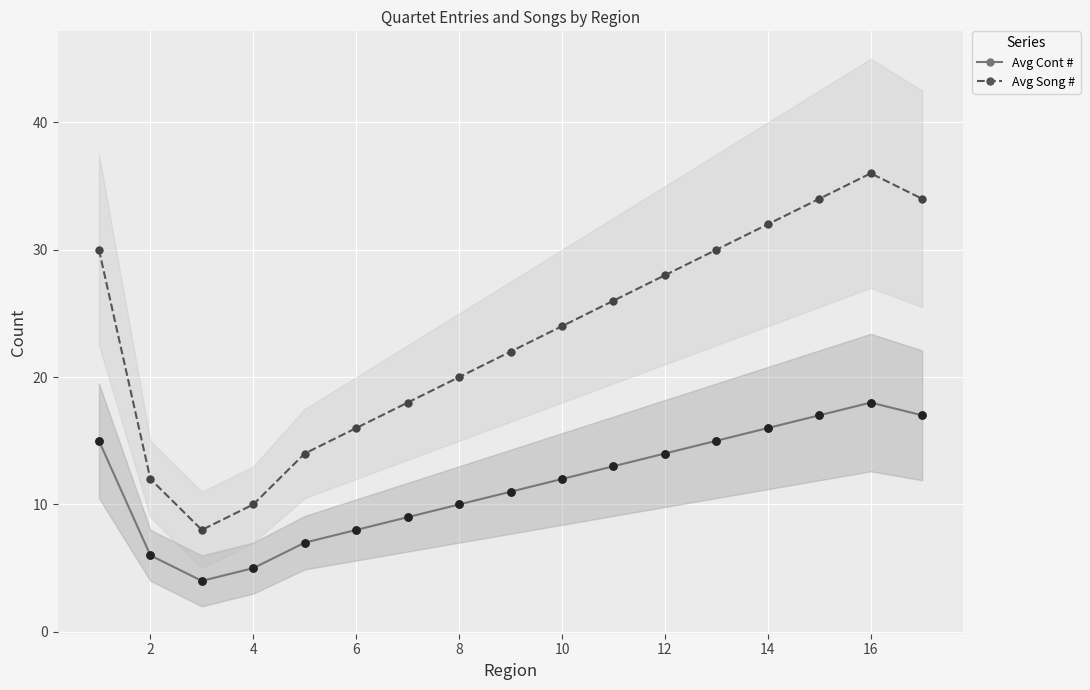

True or false: Avg Cont # and Avg Song # intersect in this chart.

False